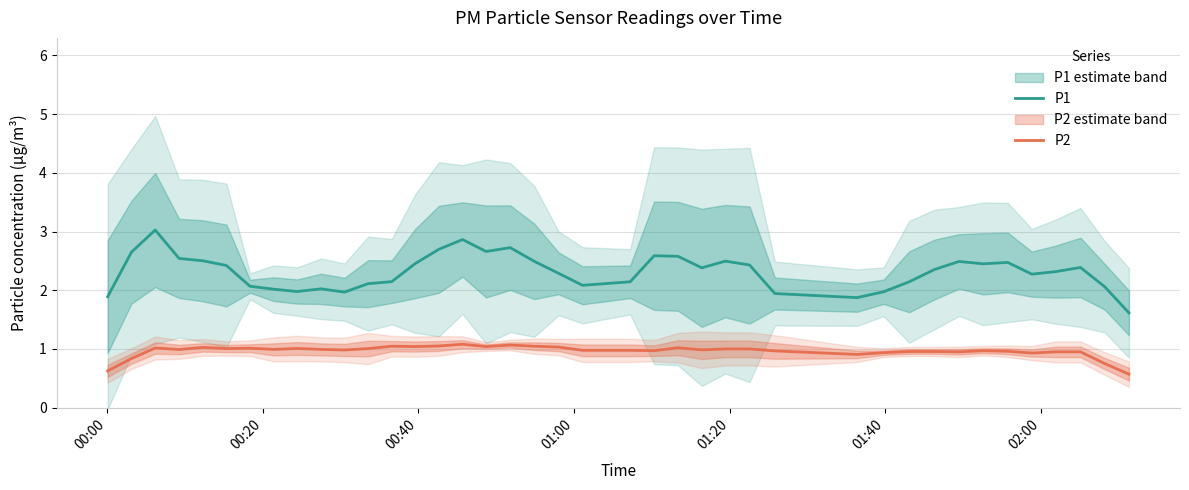

True or false: P1 and P2 cross at least once.

False